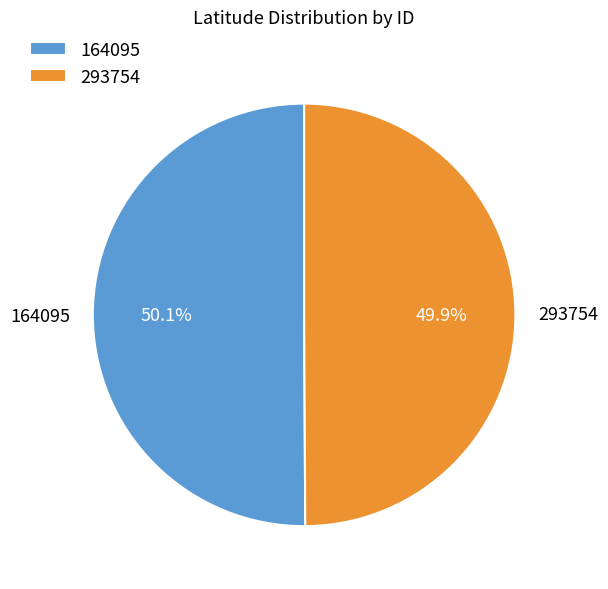

What is the ratio of the value at 293754 to the value at 164095?

1.0